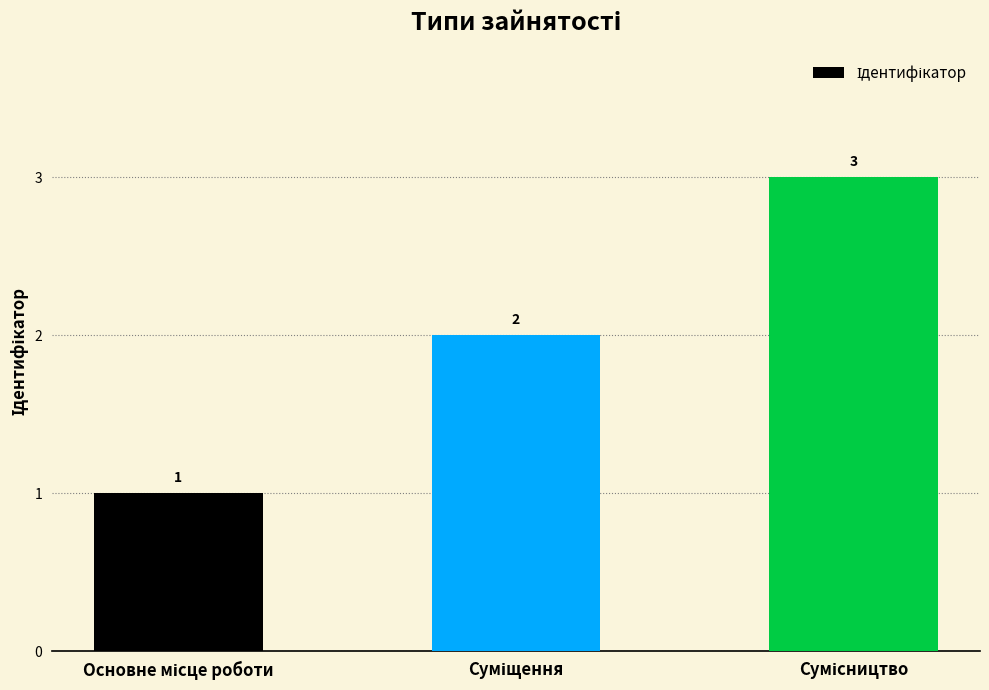

Reading left to right, transcribe all the data shown in this chart.

1	2	3